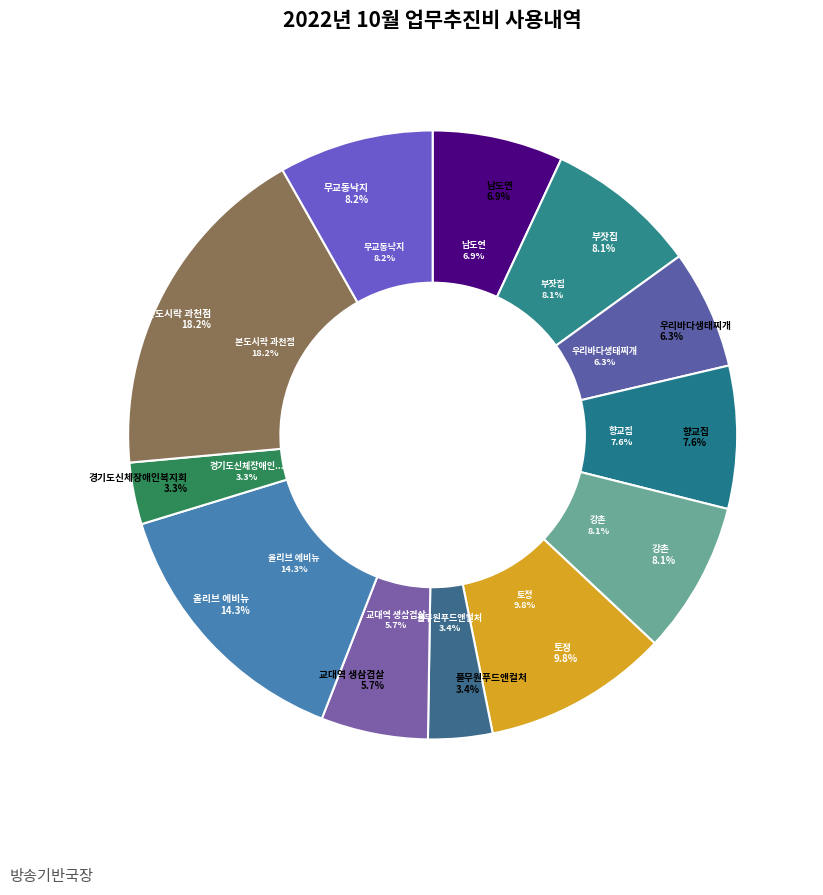

Does 풀무원푸드앤컬처 account for over 50% of the chart?

No